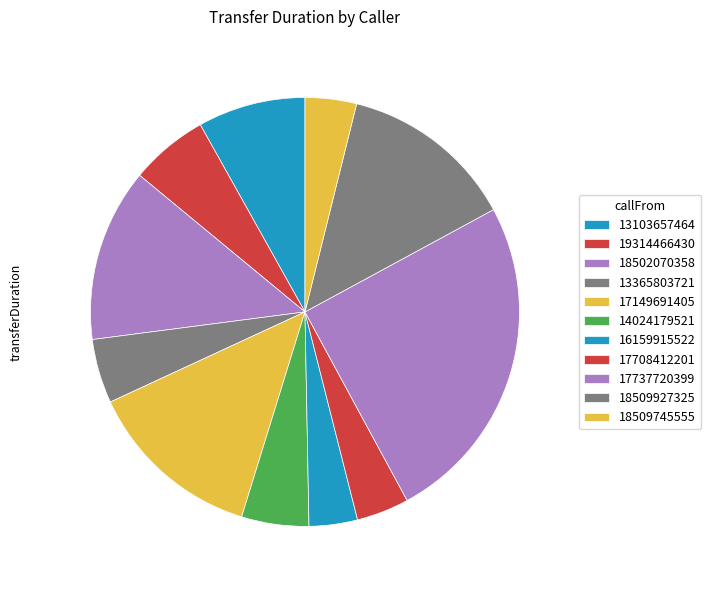

Is it true that 18509745555 is 1% of the pie?

False